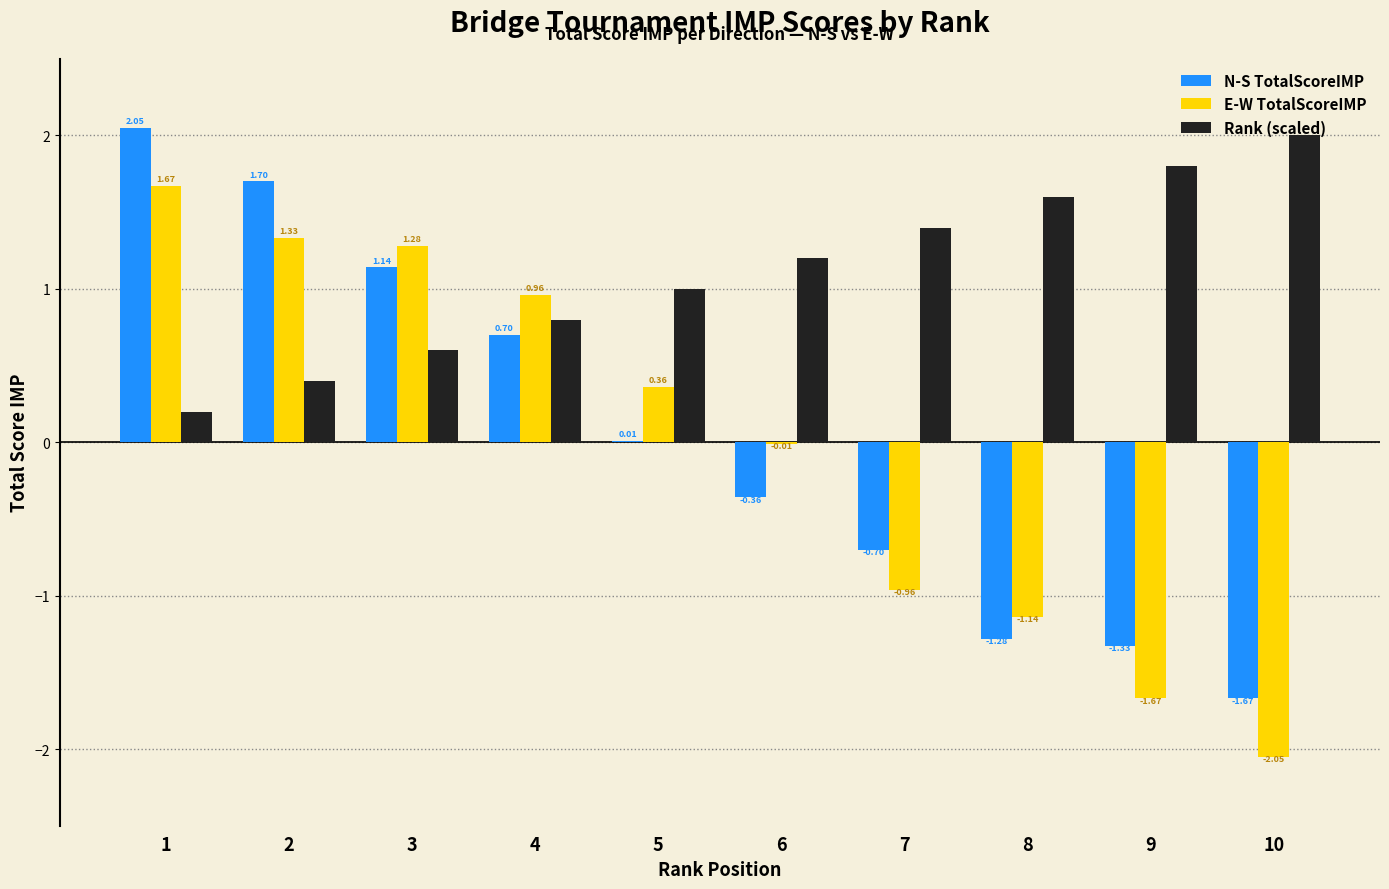

Is the value of N-S TotalScoreIMP at 3 greater than the value of Rank (scaled) at 7?

No